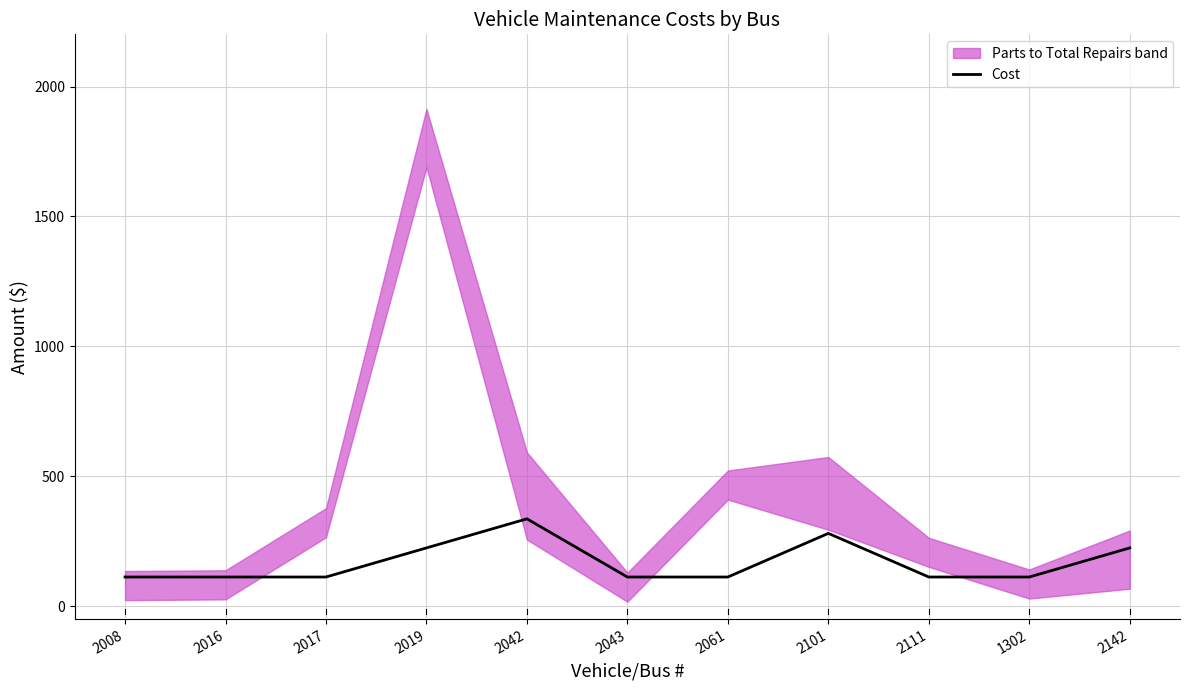

What is the label of the 10th point from the left?

1302